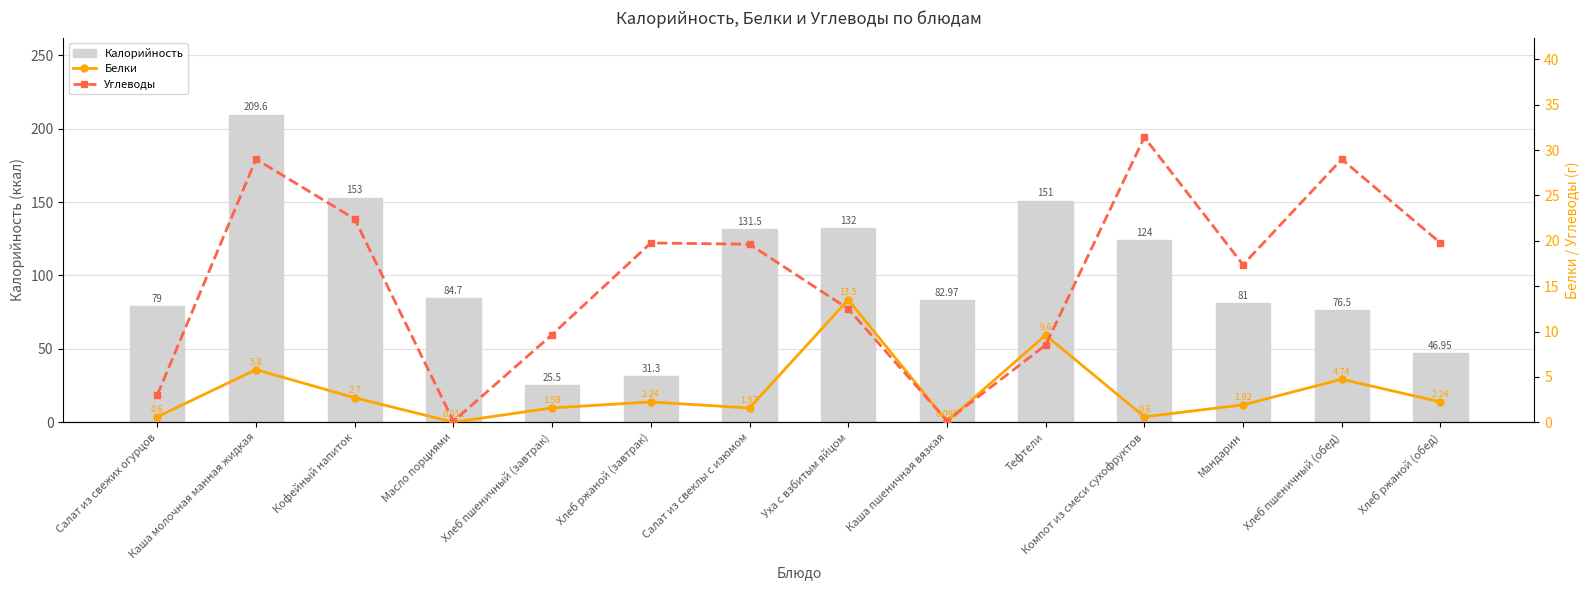

Reading left to right, extract all data points from this chart.

Калорийность: Салат из свежих огурцов=79.0	Каша молочная манная жидкая=209.6	Кофейный напиток=153.0	Масло порциями=84.7	Хлеб пшеничный (завтрак)=25.5	Хлеб ржаной (завтрак)=31.3	Салат из свеклы с изюмом=131.5	Уха с взбитым яйцом=132.0	Каша пшеничная вязкая=83.0	Тефтели=151.0	Компот из смеси сухофруктов=124.0	Мандарин=81.0	Хлеб пшеничный (обед)=76.5	Хлеб ржаной (обед)=47.0
Белки: Салат из свежих огурцов=0.6	Каша молочная манная жидкая=5.8	Кофейный напиток=2.7	Масло порциями=0.0	Хлеб пшеничный (завтрак)=1.6	Хлеб ржаной (завтрак)=2.2	Салат из свеклы с изюмом=1.6	Уха с взбитым яйцом=13.5	Каша пшеничная вязкая=0.1	Тефтели=9.6	Компот из смеси сухофруктов=0.6	Мандарин=1.9	Хлеб пшеничный (обед)=4.7	Хлеб ржаной (обед)=2.2
Углеводы: Салат из свежих огурцов=3.0	Каша молочная манная жидкая=29.0	Кофейный напиток=22.4	Масло порциями=0.1	Хлеб пшеничный (завтрак)=9.7	Хлеб ржаной (завтрак)=19.8	Салат из свеклы с изюмом=19.6	Уха с взбитым яйцом=12.5	Каша пшеничная вязкая=0.2	Тефтели=8.5	Компот из смеси сухофруктов=31.4	Мандарин=17.4	Хлеб пшеничный (обед)=29.0	Хлеб ржаной (обед)=19.8